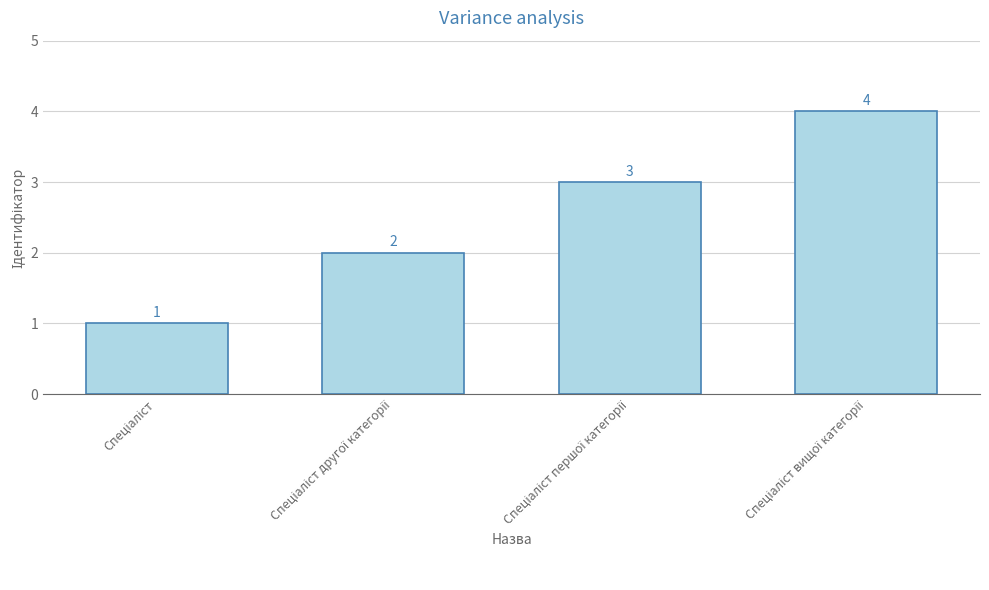

Reading left to right, transcribe all the data shown in this chart.

1	2	3	4